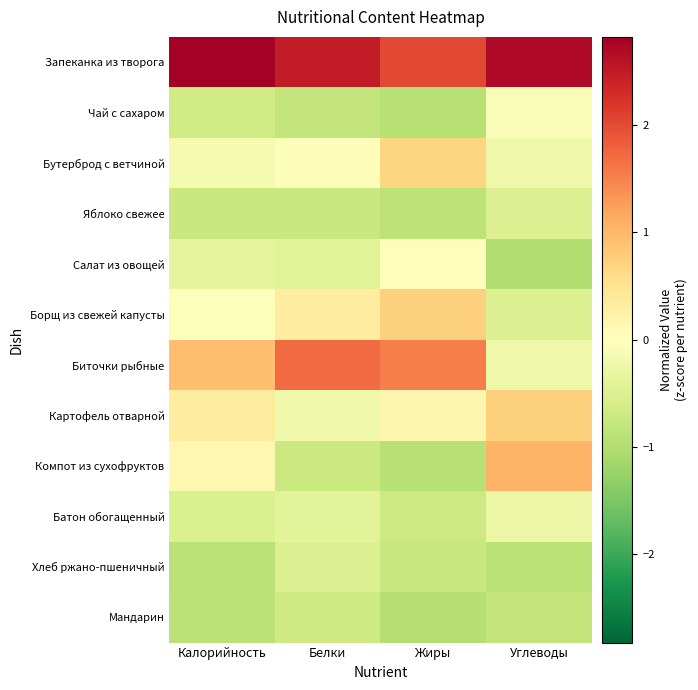

Which label corresponds to the smallest value in the chart?

Углеводы